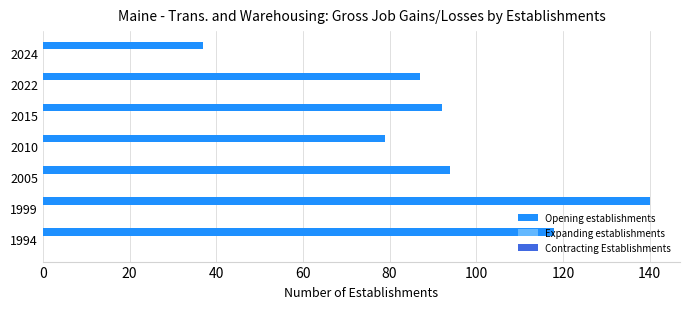

What is the average value?

92